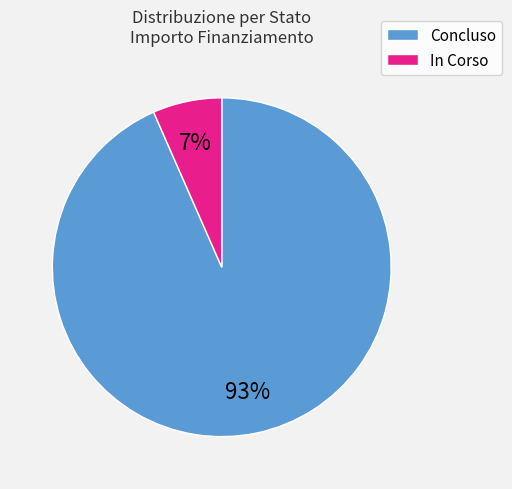

How many segments does this pie chart have?

2